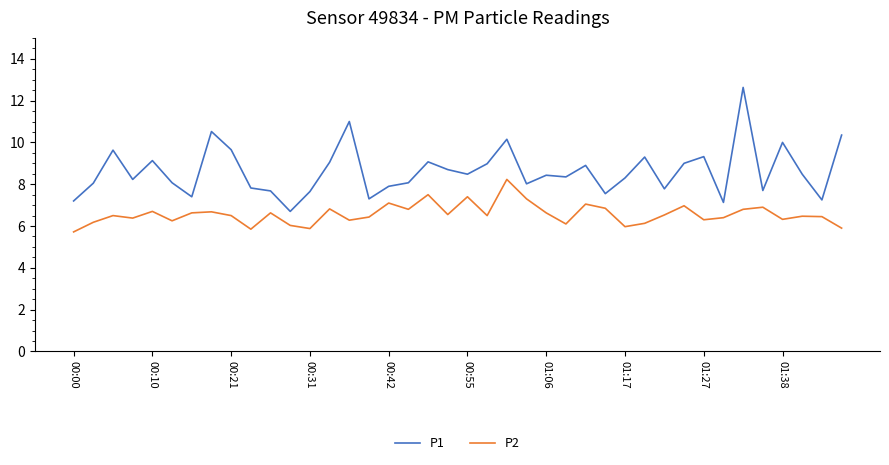

What is the sum of all P1 values?

344.9